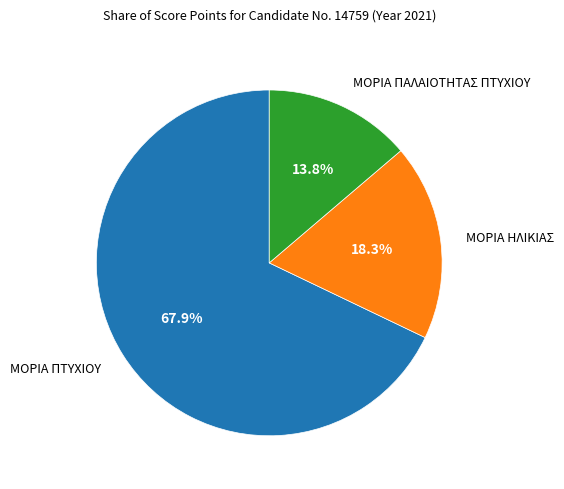

Does any single category account for the majority?

Yes